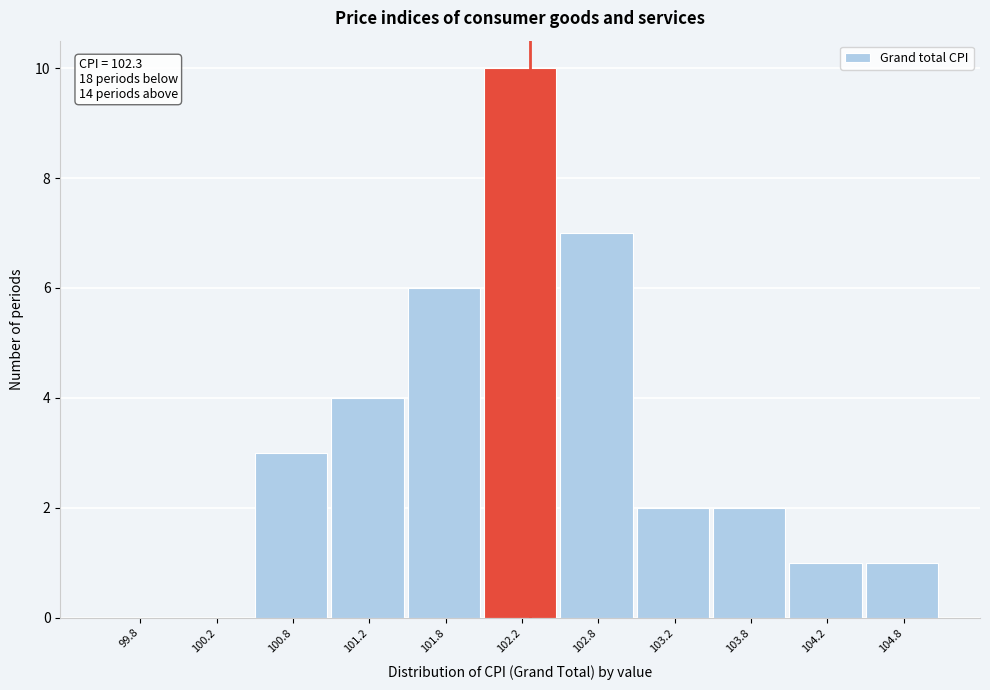

Over which range of the x-axis is the bar tallest?

102.0 to 102.5